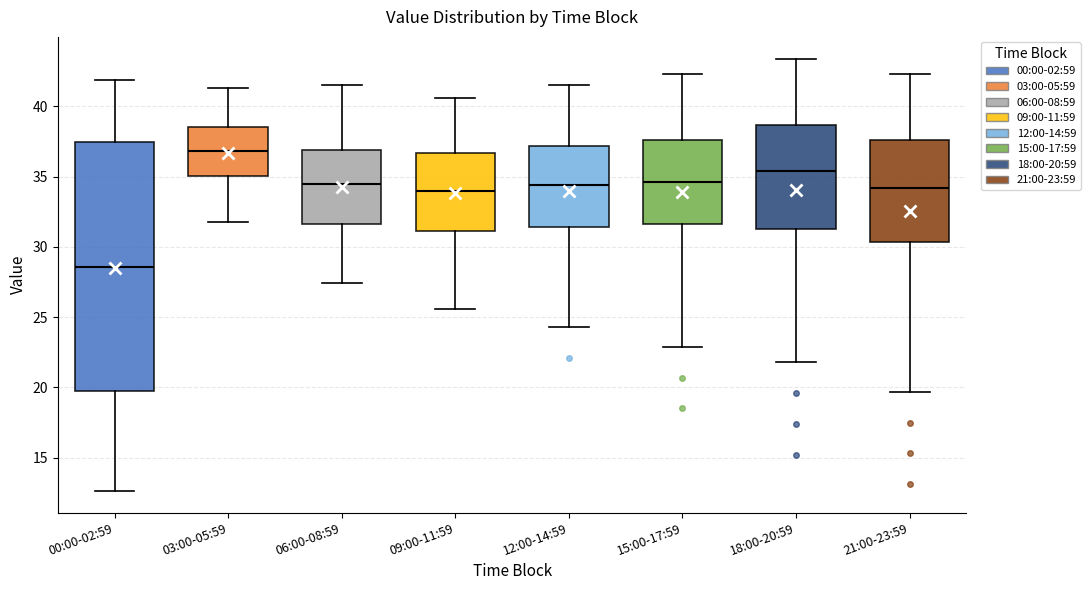

Reading left to right, read every box against the y-axis: the position of its median line, the range the box covers, and the ends of its whiskers. The values are not printed on the chart, so give them approximately, as read against the axis.

00:00-02:59: median 28.5, box 20.0 to 37.5, whiskers 12.5 to 42.0
03:00-05:59: median 37.0, box 35.0 to 38.5, whiskers 32.0 to 41.5
06:00-08:59: median 34.5, box 31.5 to 37.0, whiskers 27.5 to 41.5
09:00-11:59: median 34.0, box 31.0 to 36.5, whiskers 25.5 to 40.5
12:00-14:59: median 34.5, box 31.5 to 37.0, whiskers 24.5 to 41.5
15:00-17:59: median 34.5, box 31.5 to 37.5, whiskers 23.0 to 42.5
18:00-20:59: median 35.5, box 31.5 to 38.5, whiskers 22.0 to 43.5
21:00-23:59: median 34.0, box 30.5 to 37.5, whiskers 19.5 to 42.5